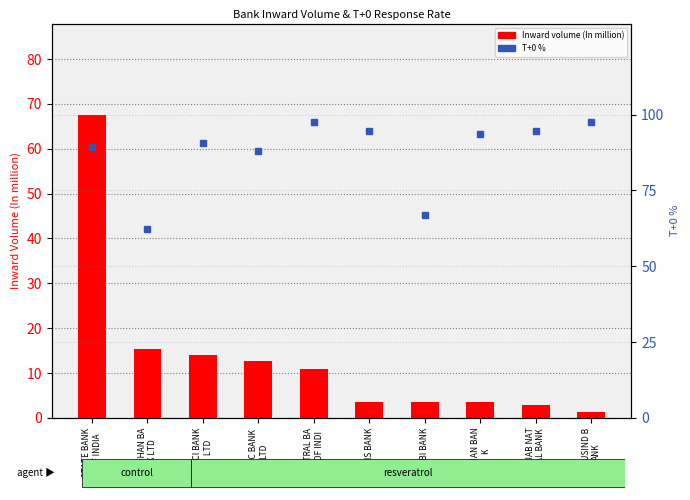

At which label is Inward volume (In million) closest to 34?

BANDHAN BA
NK LTD